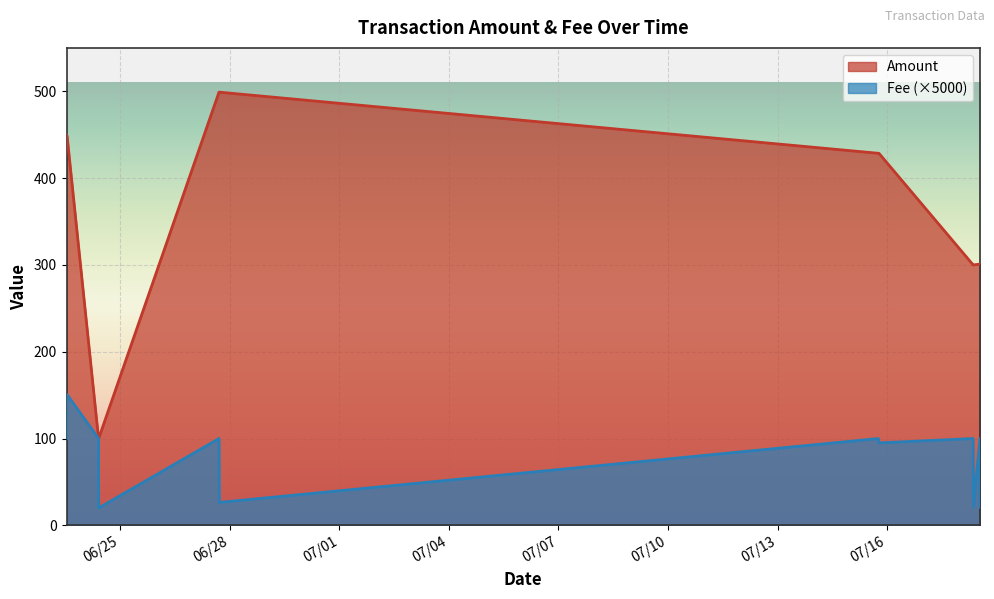

Reading left to right, list all the values displayed in this chart.

Amount: 449.8	448.8	100.0	100.0	499.0	499.0	428.6	428.6	300.0	300.0	300.9	300.9
Fee: 100.0	150.7	100.0	20.0	100.0	26.4	100.0	95.0	100.0	20.8	100.0	20.8